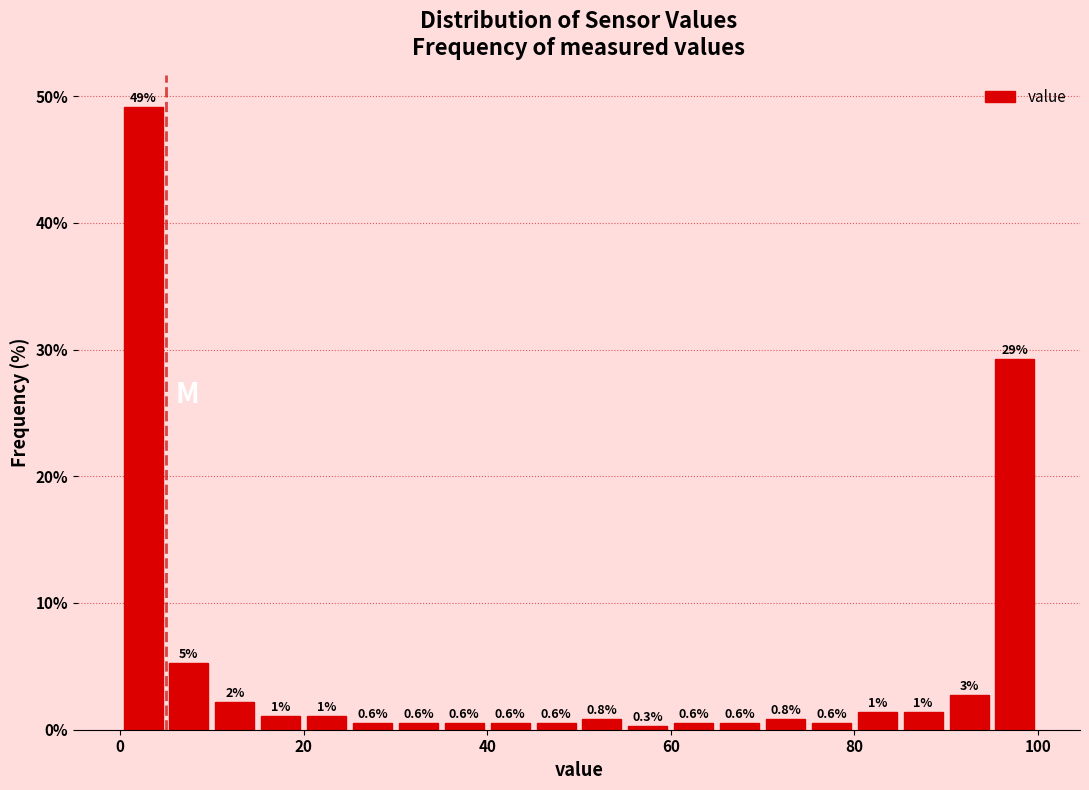

Around what value on the x-axis is the tallest bar? Give the approximate position of its centre, as read against the axis.

2